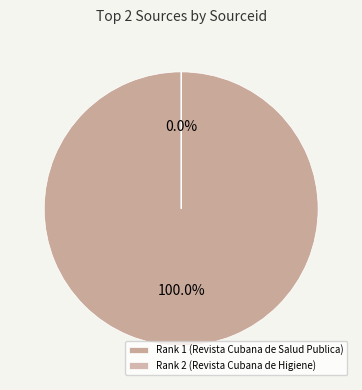

Count the number of slices in the pie.

2